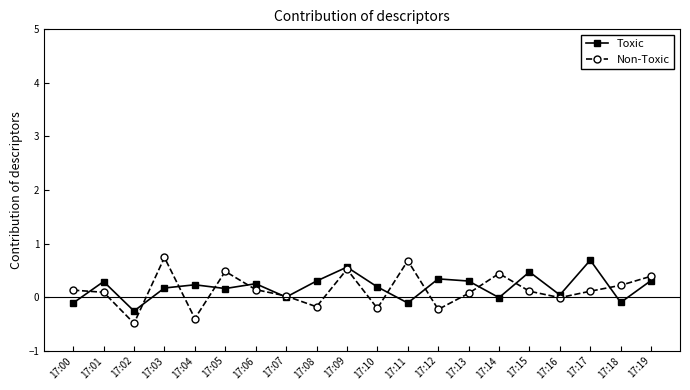

At which category does Toxic reach its first local valley?

17:02